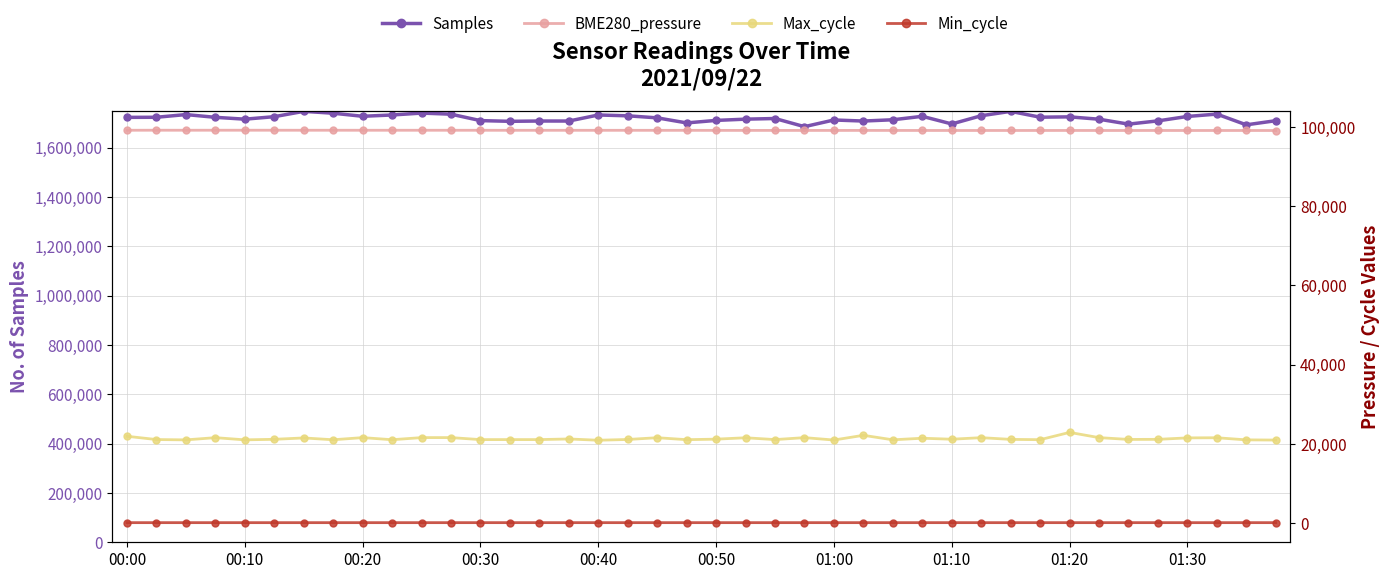

What is the average value of the Samples series?

1718763.2